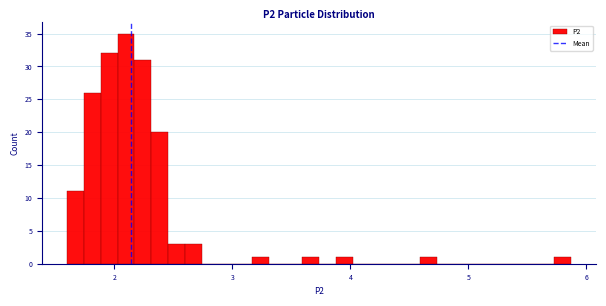

Read against the x-axis, roughly where is the centre of the tallest bar?

2.1